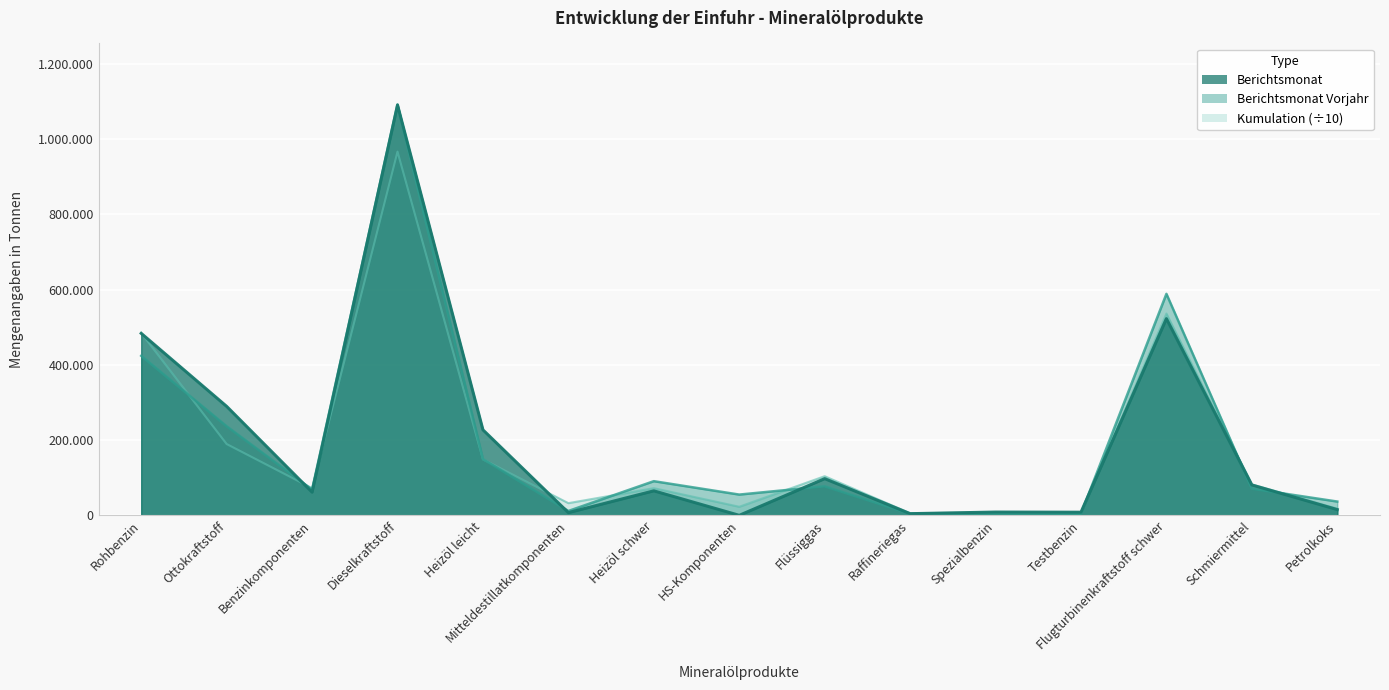

Which category has the highest value across all series?

Dieselkraftstoff